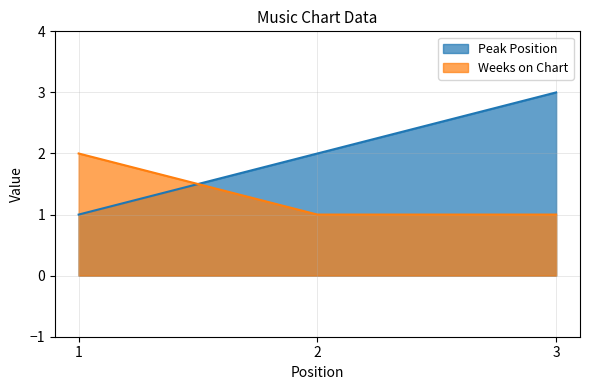

What is the difference between the maximum and minimum values in the Weeks on Chart series?

1